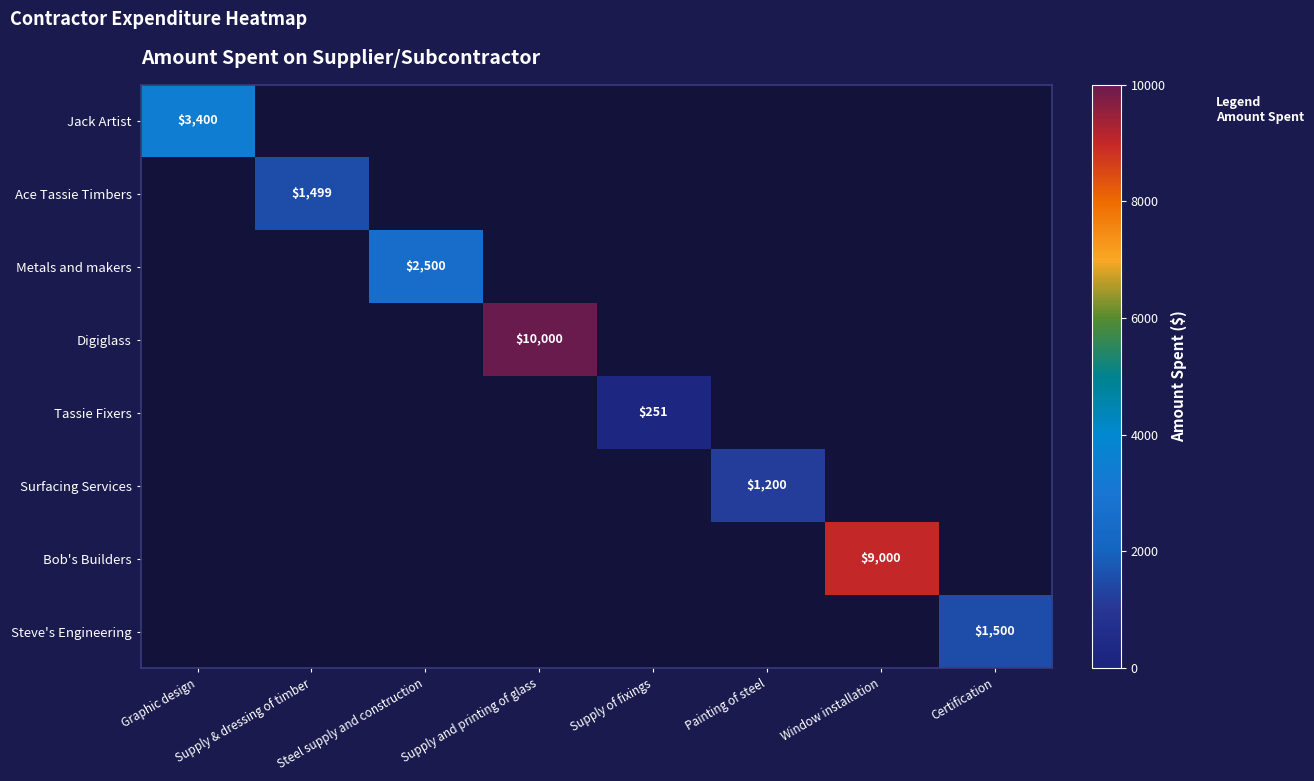

True or false: Tassie Fixers has a value of 152 at Supply of fixings.

False